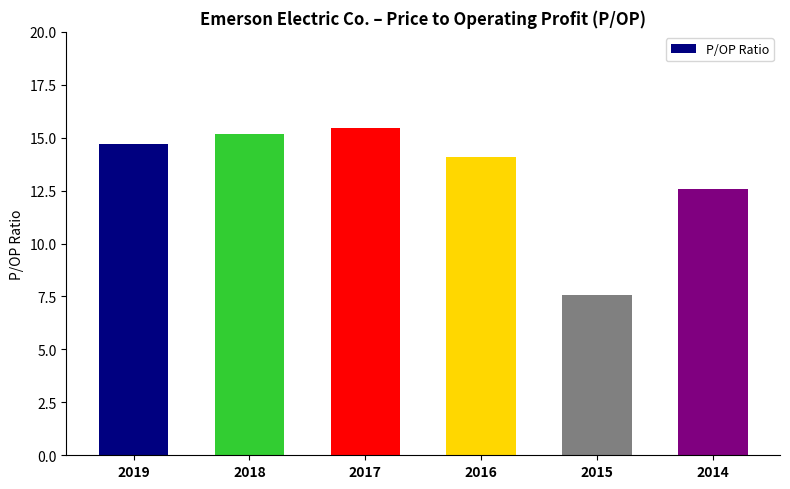

The chart shows a value of 6.1 at 2016. True or false?

False